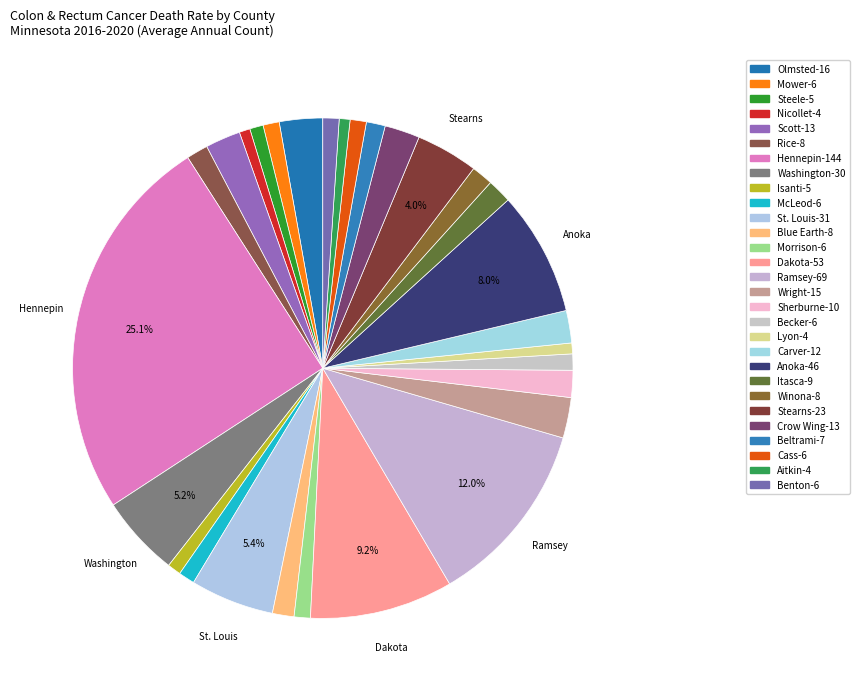

Count the number of slices in the pie.

29